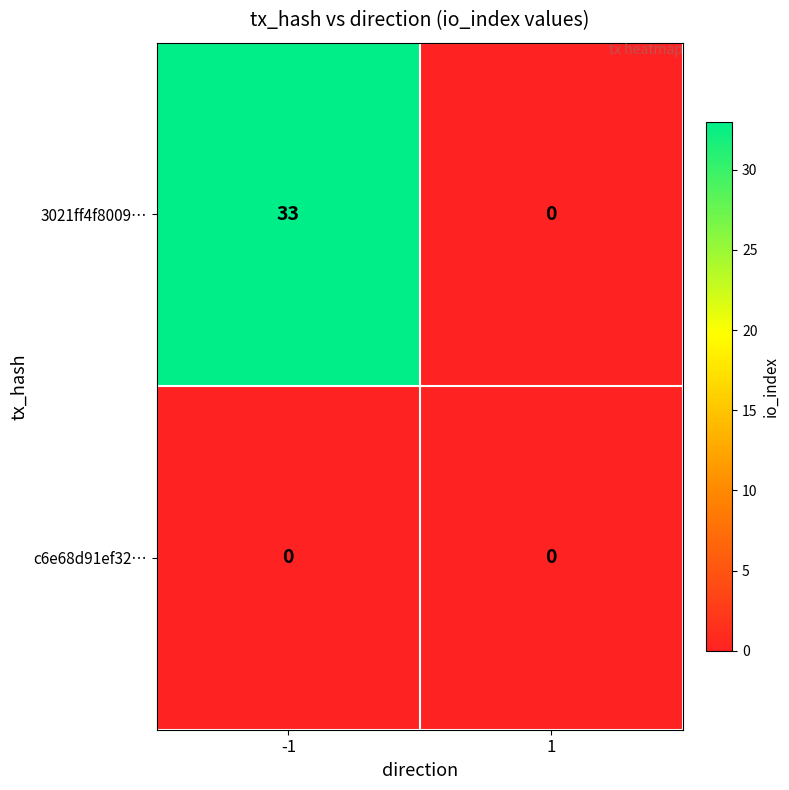

Reading left to right, what are all the values shown in this chart?

3021ff4f8009…: 33	0
c6e68d91ef32…: 0	0